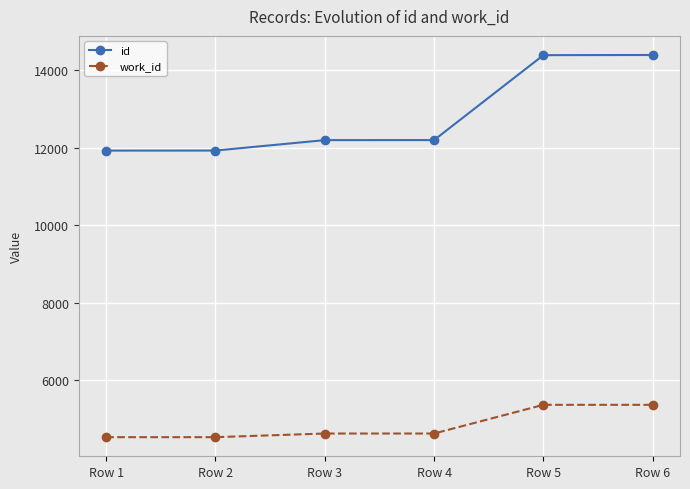

What is the highest value of the work_id series?

5366